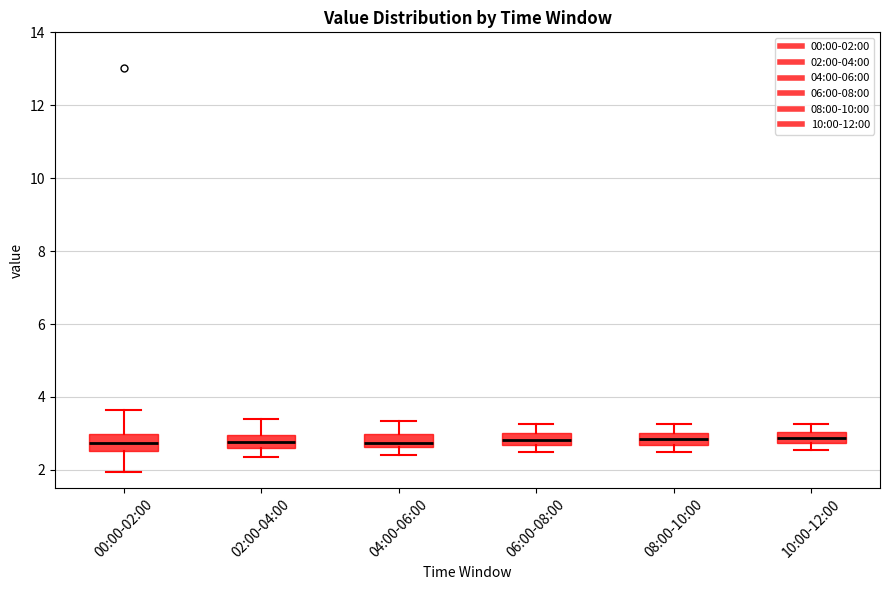

Where does the lower whisker of the box for 02:00-04:00 end on the y-axis? The values are not printed on the chart, so give them approximately, as read against the axis.

2.4